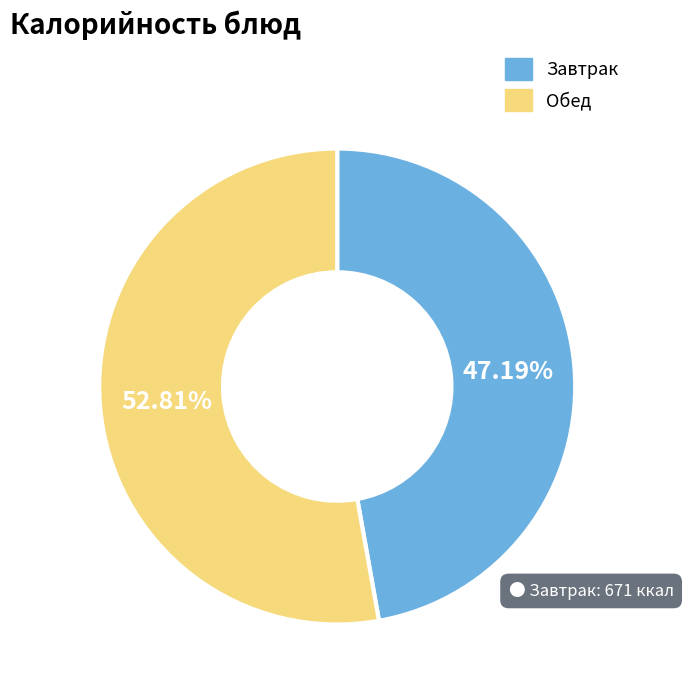

Which has a higher value, Обед or Завтрак?

Обед